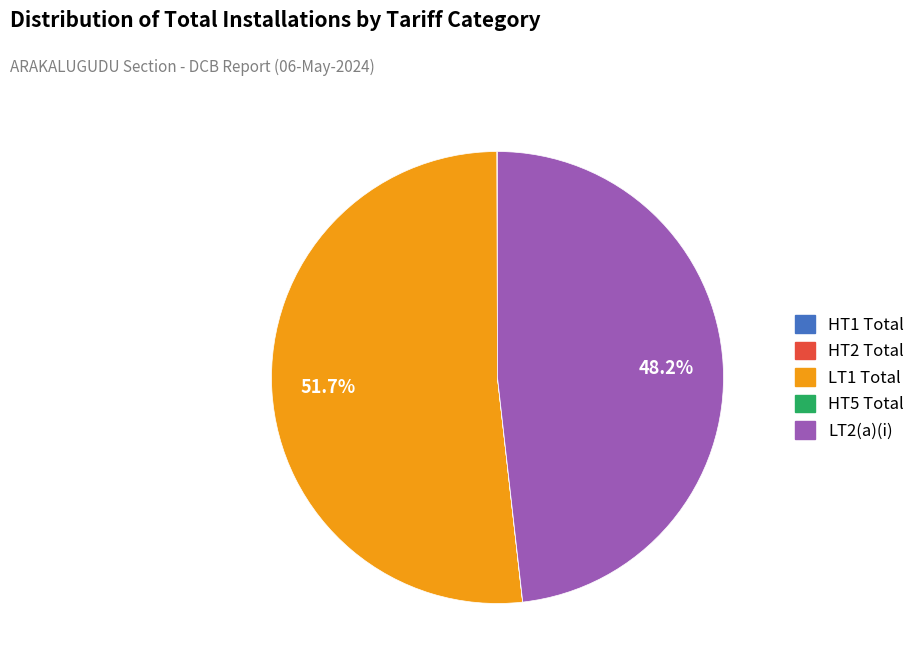

What is the largest slice in the pie chart?

LT1